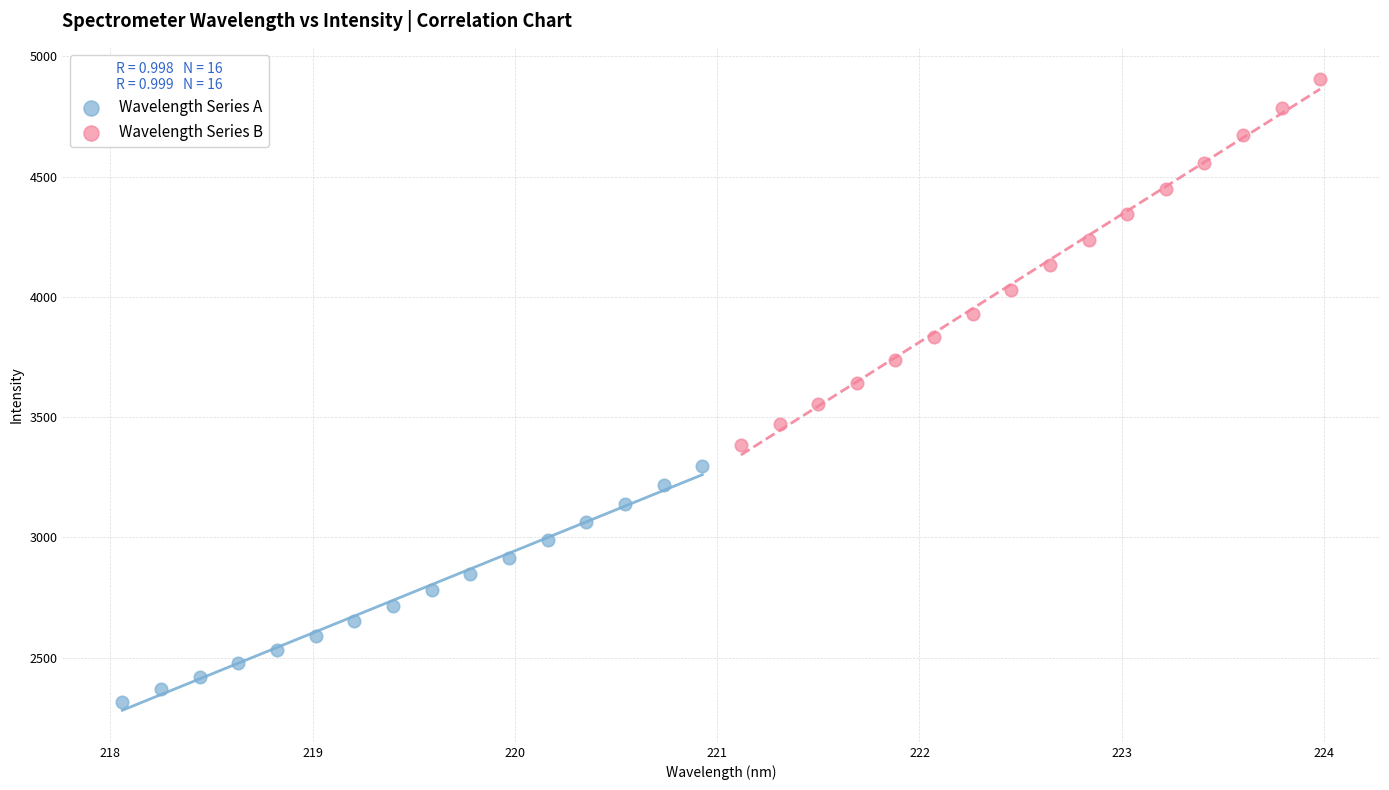

Which series has the widest spread of Y values?

Wavelength Series B